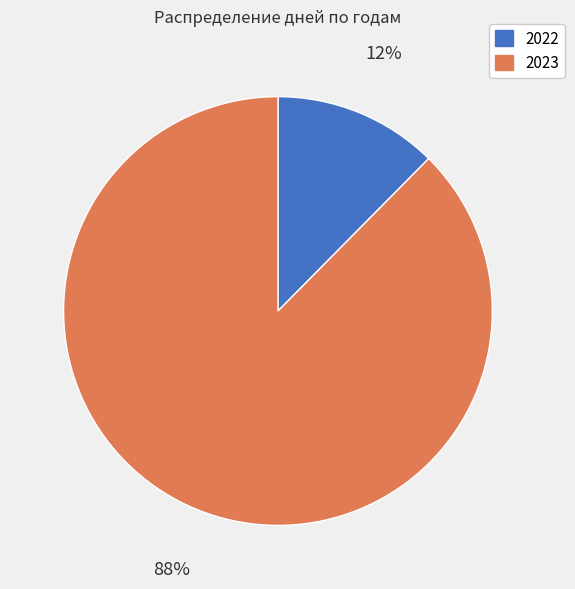

What is the smallest slice in the pie chart?

2022